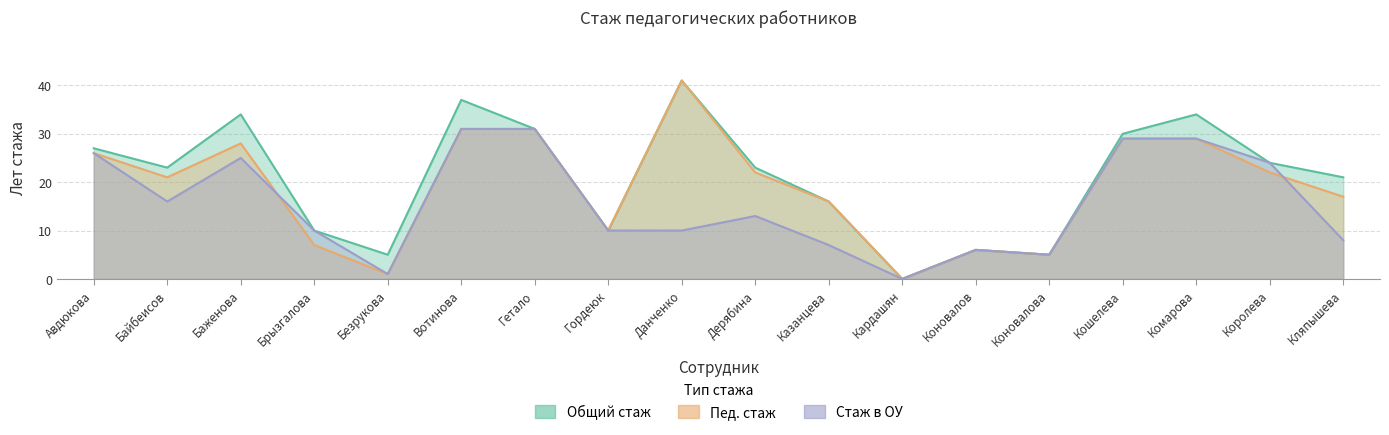

Is it true that Общий стаж equals 34 at Комарова?

True